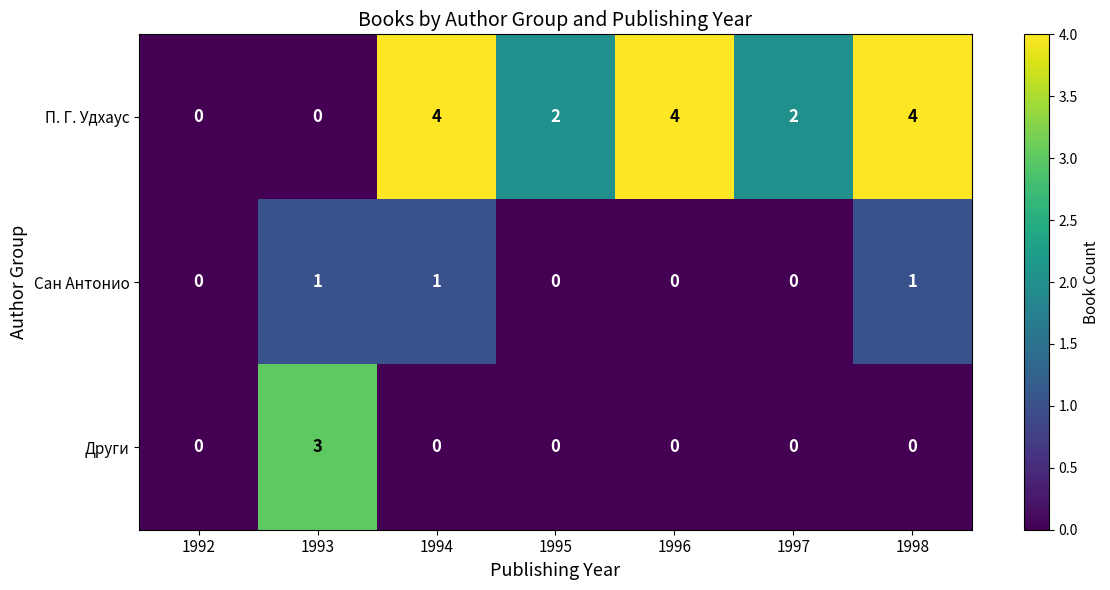

How many data points does each series have?

7